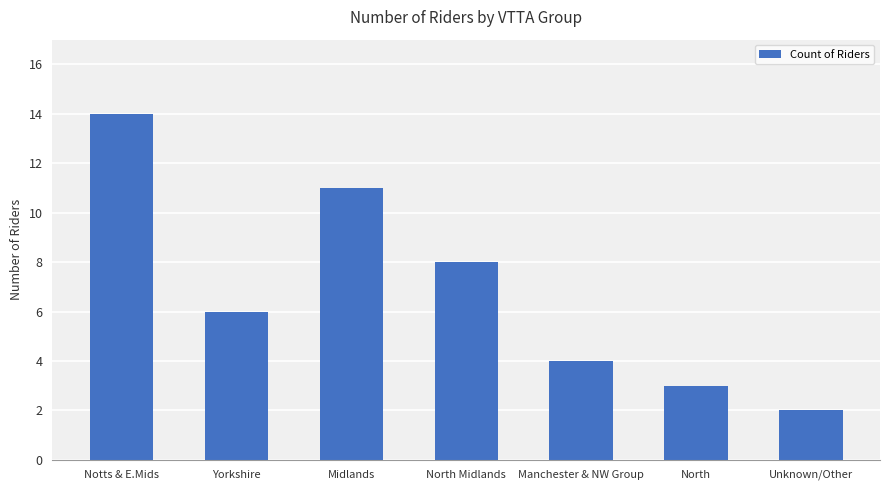

What is the label of the 3rd bar from the right?

Manchester & NW Group